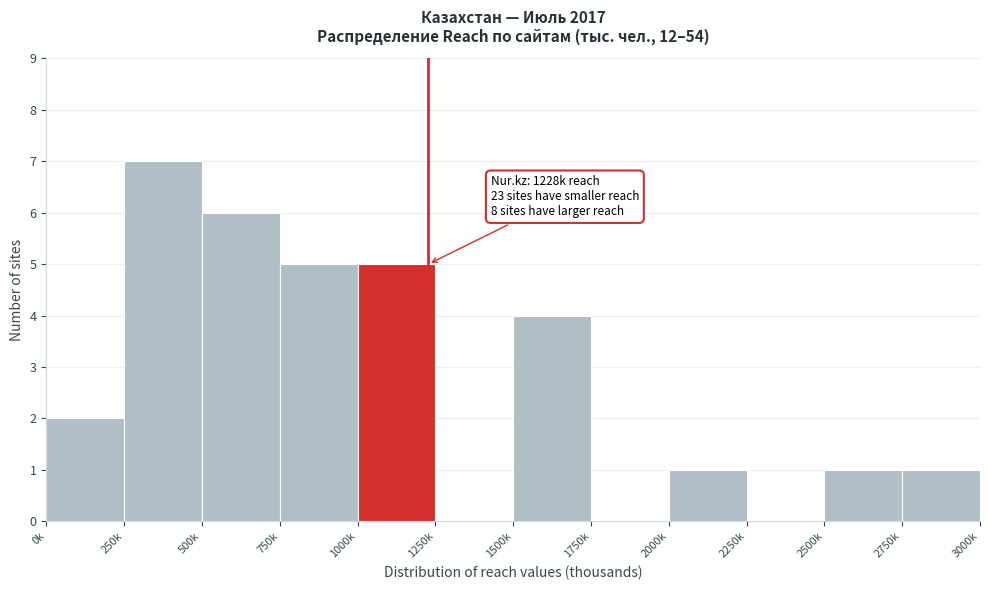

Reading right to left, transcribe all the data shown in this chart.

2750k=1	2500k=1	2250k=0	2000k=1	1750k=0	1500k=4	1250k=0	1000k=5	750k=5	500k=6	250k=7	0k=2